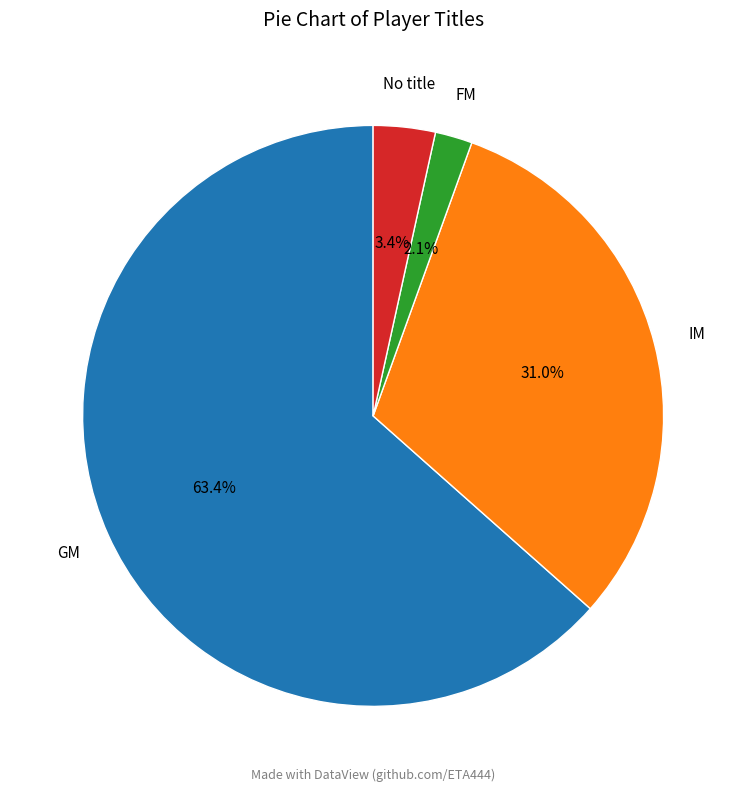

Is there any slice that represents more than half of the pie?

Yes